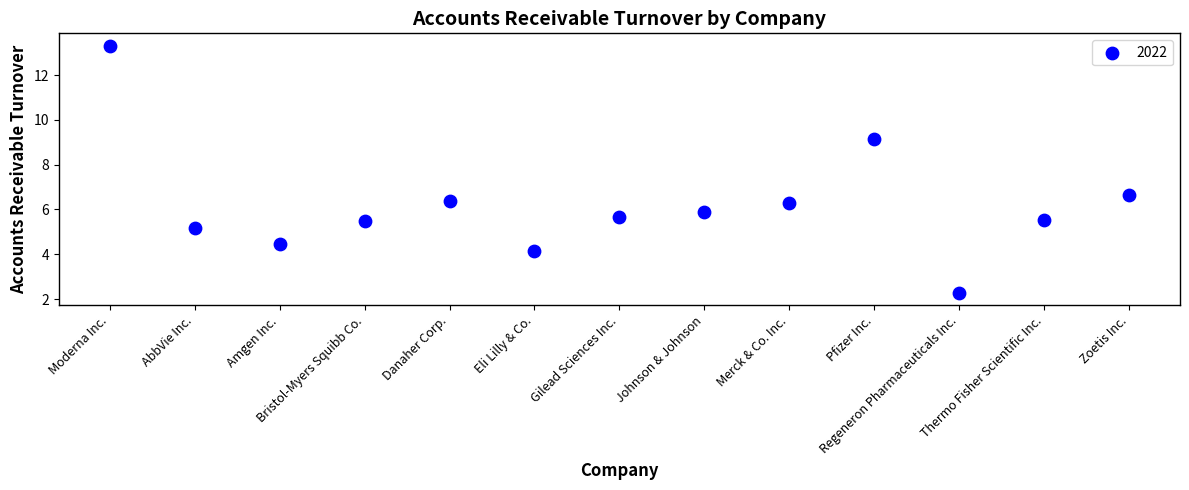

What is the range of Y values (max minus min)?

11.0